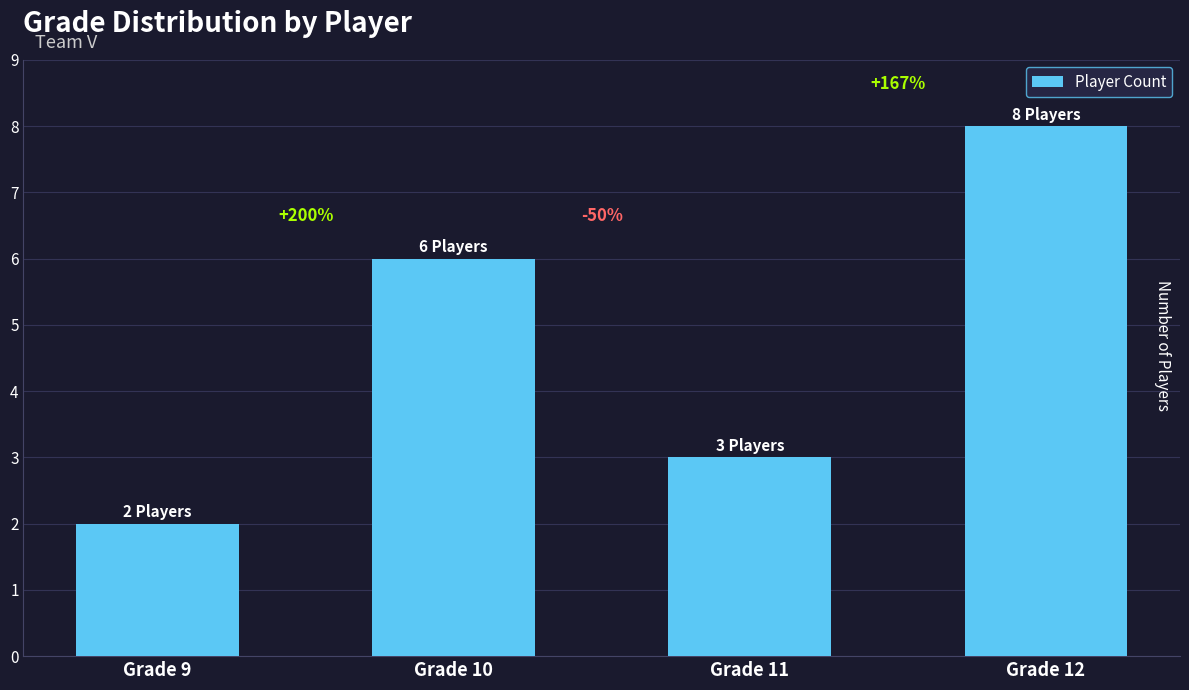

Which has a higher value, Grade 10 or Grade 11?

Grade 10